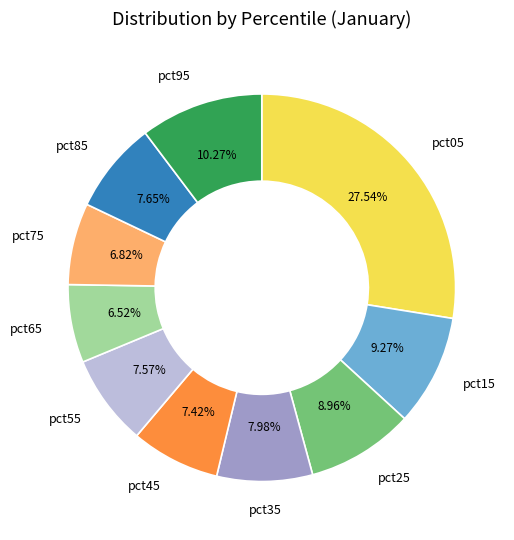

Is there a majority slice in this chart?

No